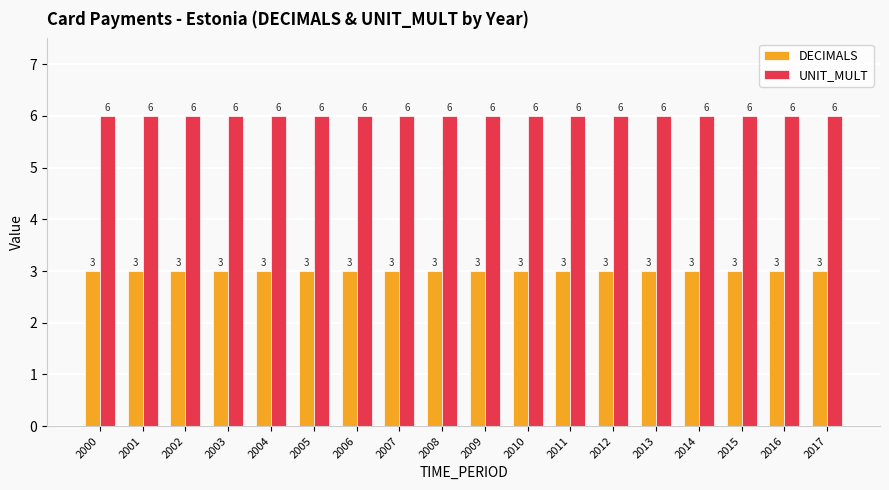

What is the spread (max minus min) of values at 2012?

3